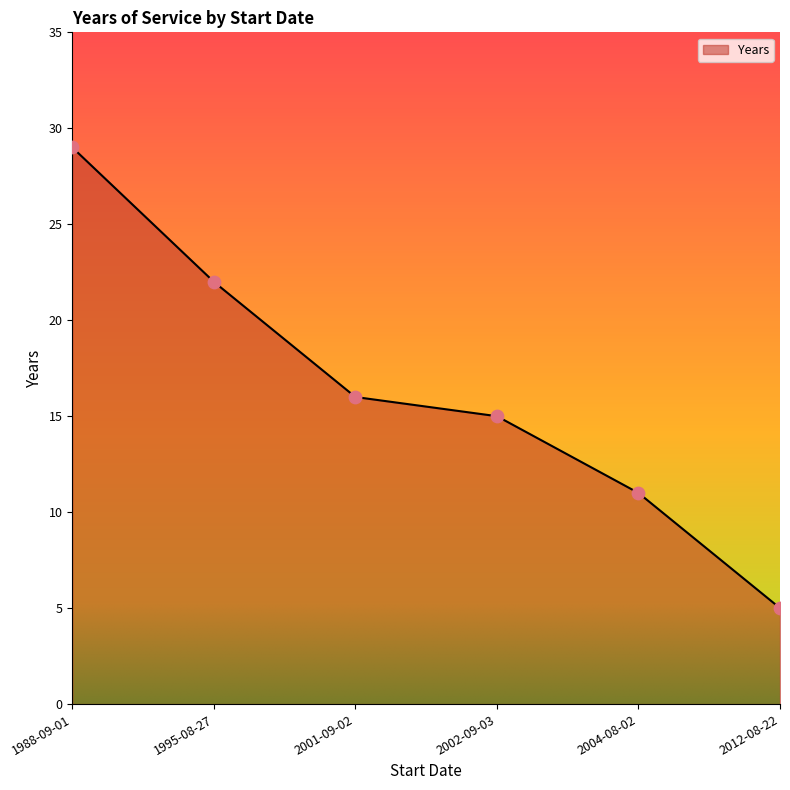

What is the ratio of the value at 2002-09-03 to the value at 2004-08-02?

1.4